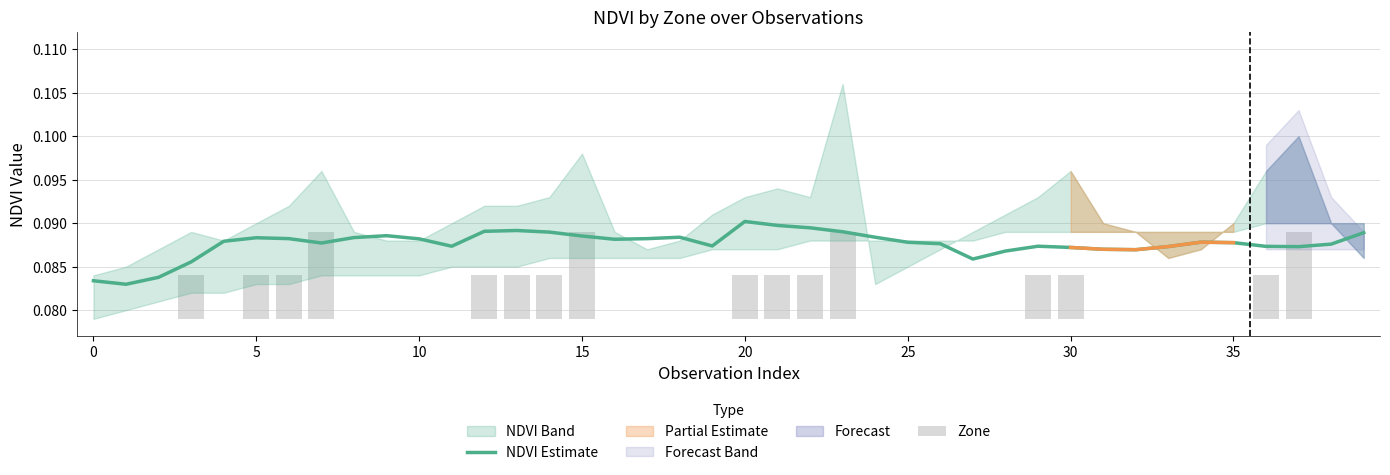

Is it true that Zone equals 0.0 at 10?

True